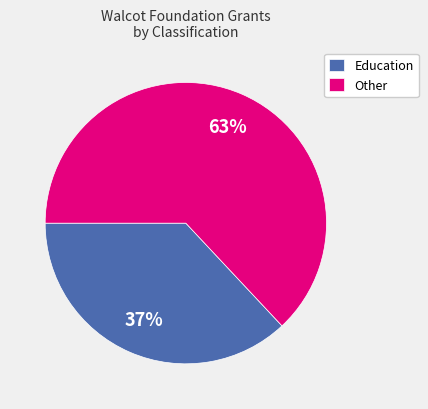

What percentage is the Education slice, to the nearest percent?

37%